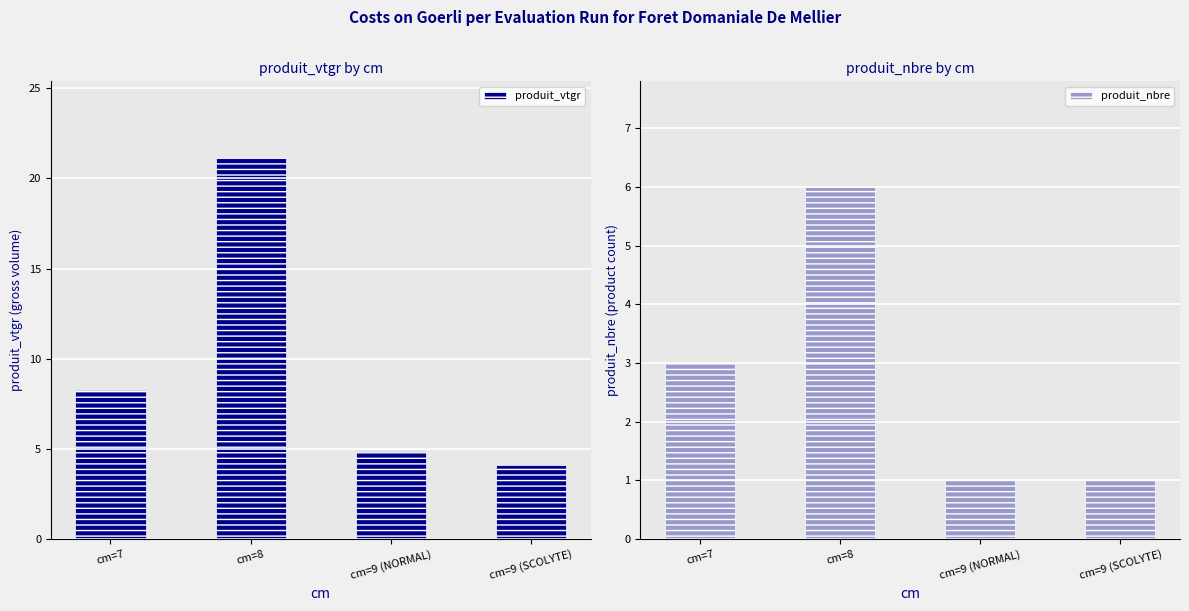

At cm=9 (SCOLYTE), list the series in order from smallest to largest.

produit_nbre, produit_vtgr